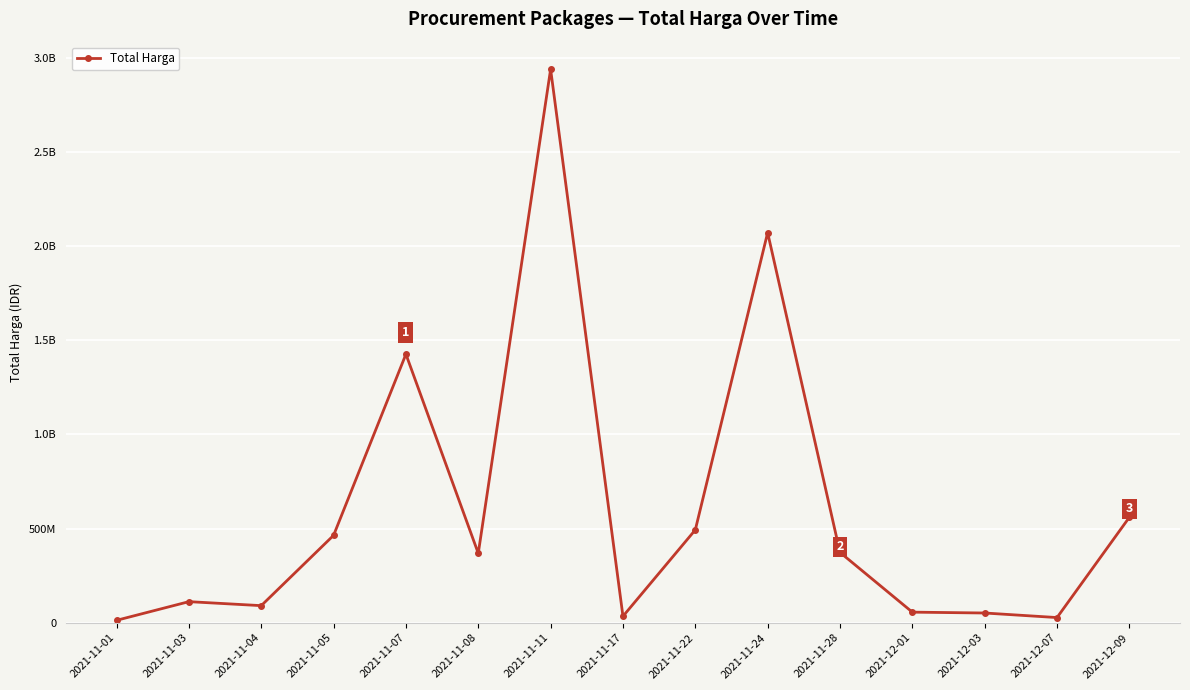

What is the label of the 8th point from the left?

2021-11-17